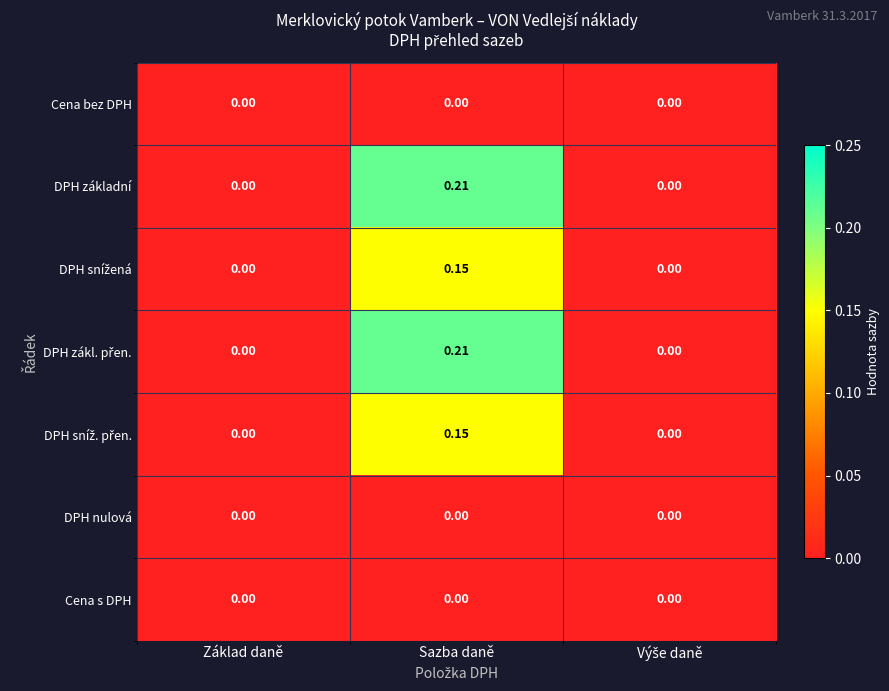

At which category is the sum across all series the highest?

Sazba daně